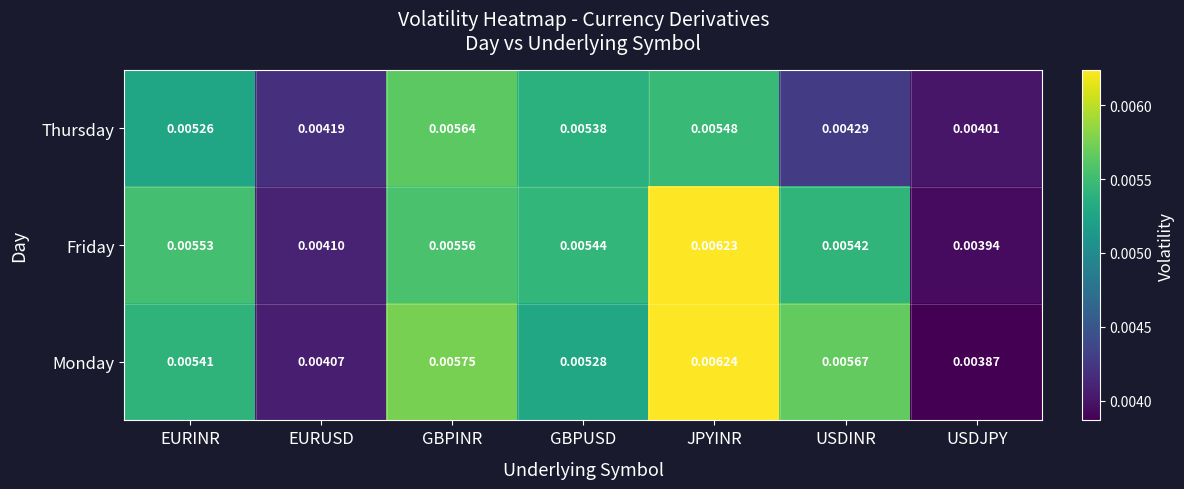

Which label corresponds to the largest value in the chart?

JPYINR